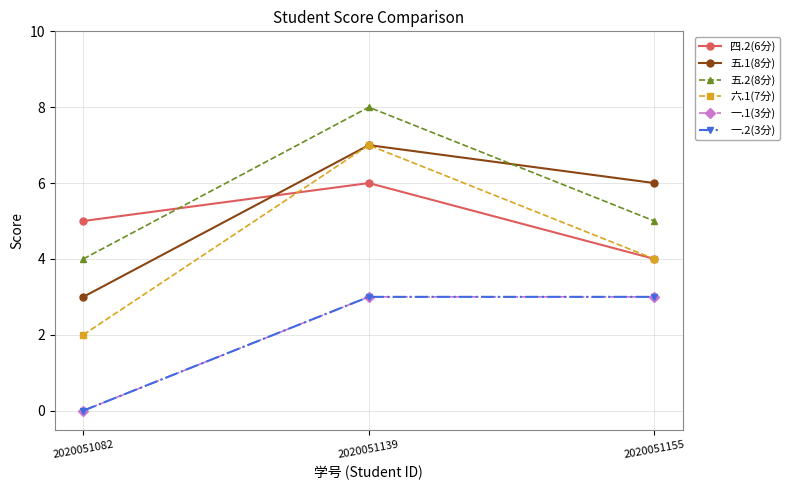

What is the difference between the highest and lowest values at 2020051082?

5